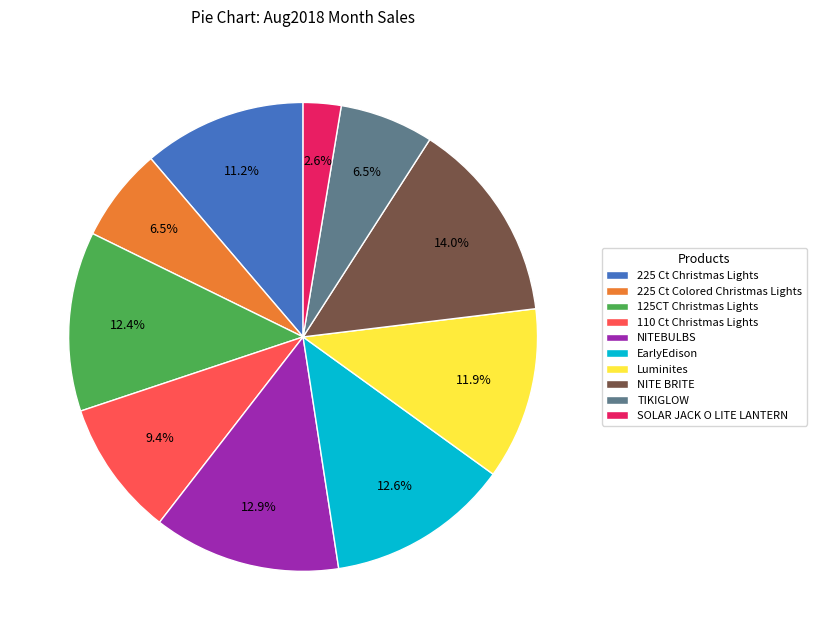

Which category has the smallest portion of the pie?

SOLAR JACK O LITE LANTERN